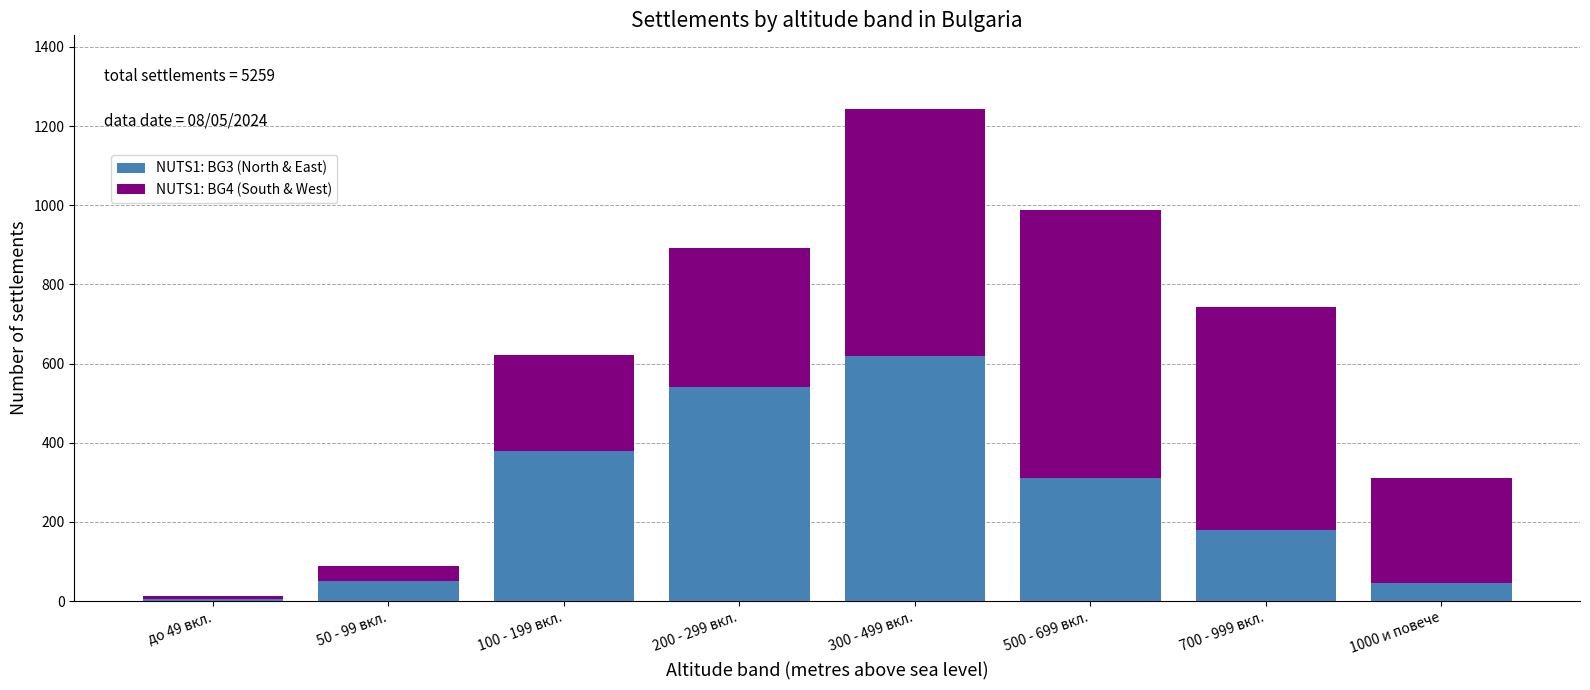

Reading left to right, transcribe the values for NUTS1: BG3 (North & East).

до 49 вкл.=5	50 - 99 вкл.=52	100 - 199 вкл.=380	200 - 299 вкл.=540	300 - 499 вкл.=620	500 - 699 вкл.=310	700 - 999 вкл.=180	1000 и повече=45